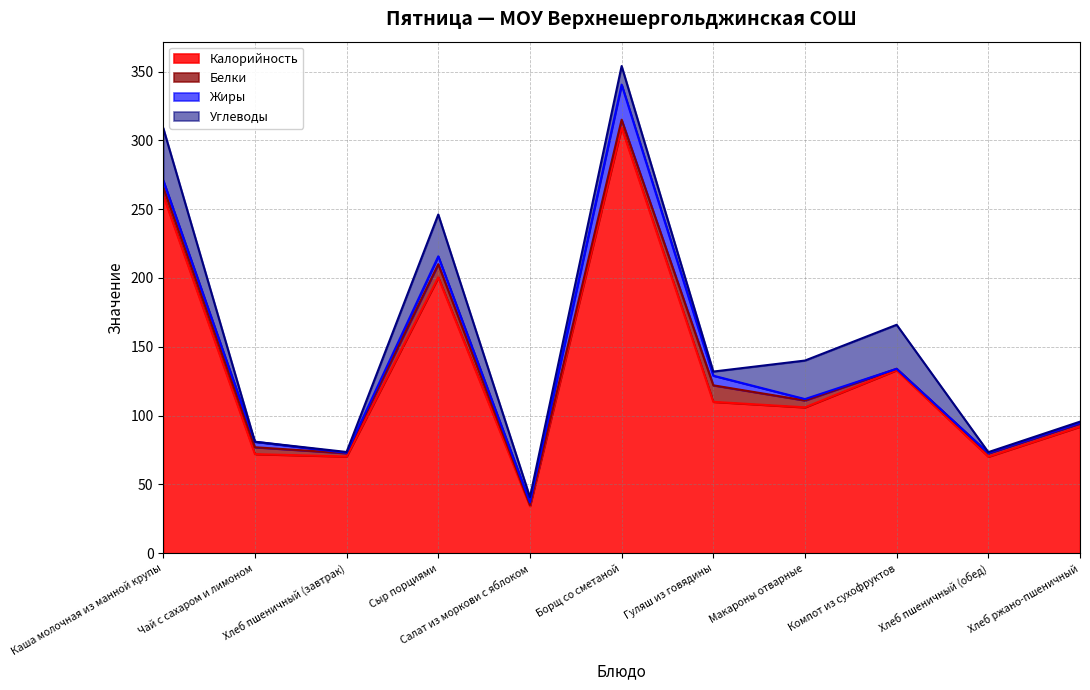

What is the difference between the Жиры values at Хлеб пшеничный (обед) and Салат из моркови с яблоком?

1.6